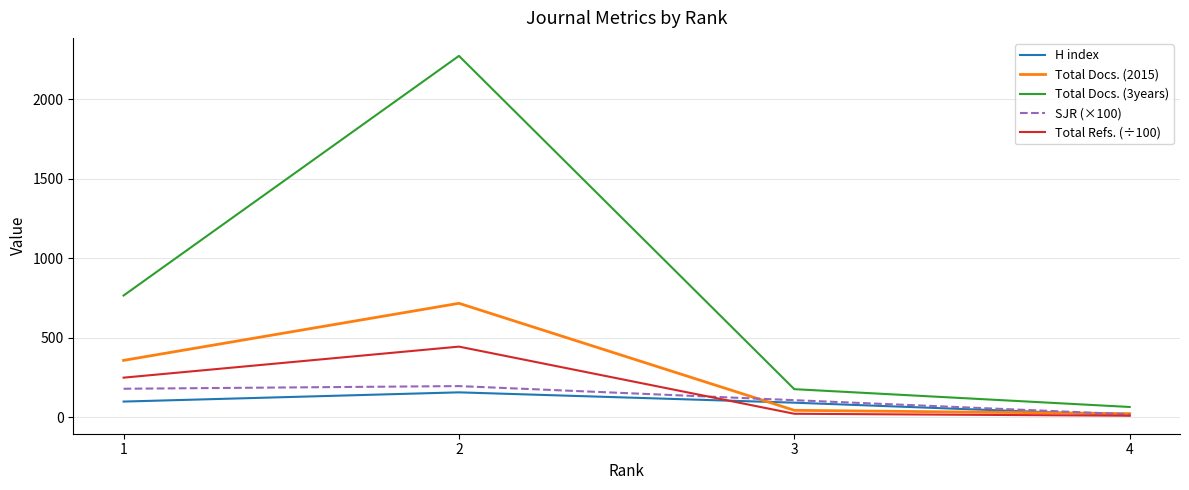

What is the maximum value shown in the chart?

2273.0